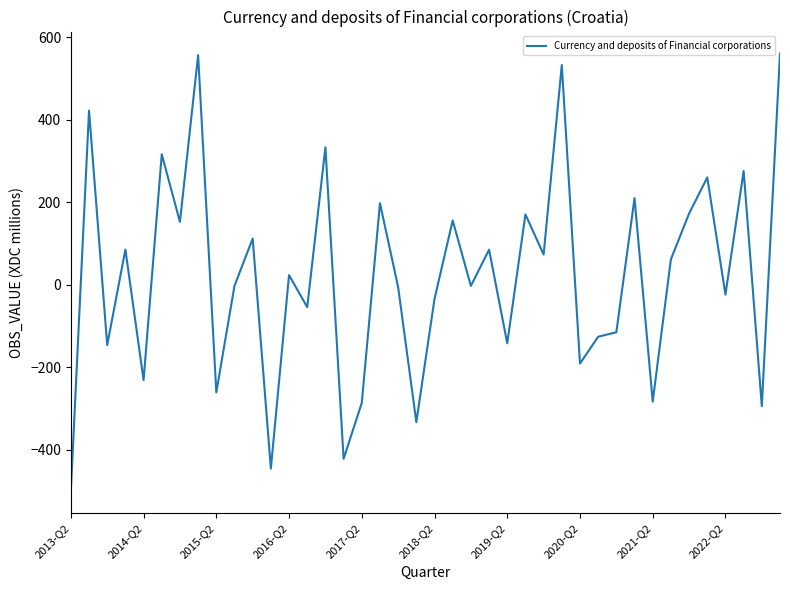

What is the minimum value shown in the chart?

-500.9